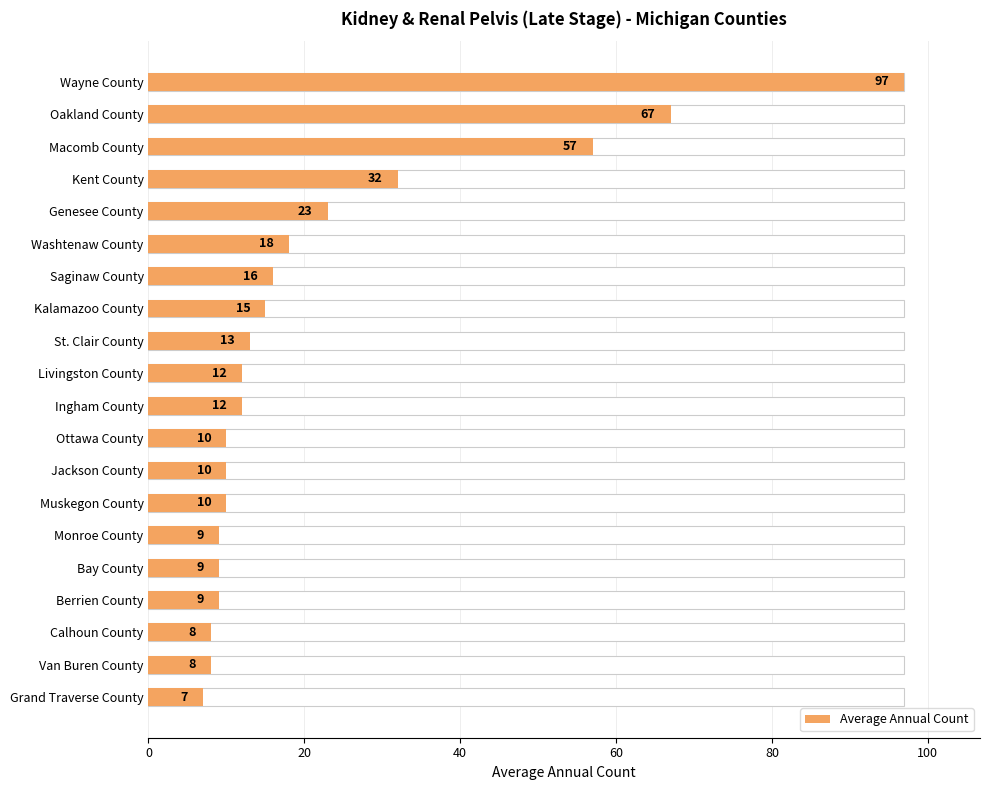

Read the value at St. Clair County, to the nearest 5.

15